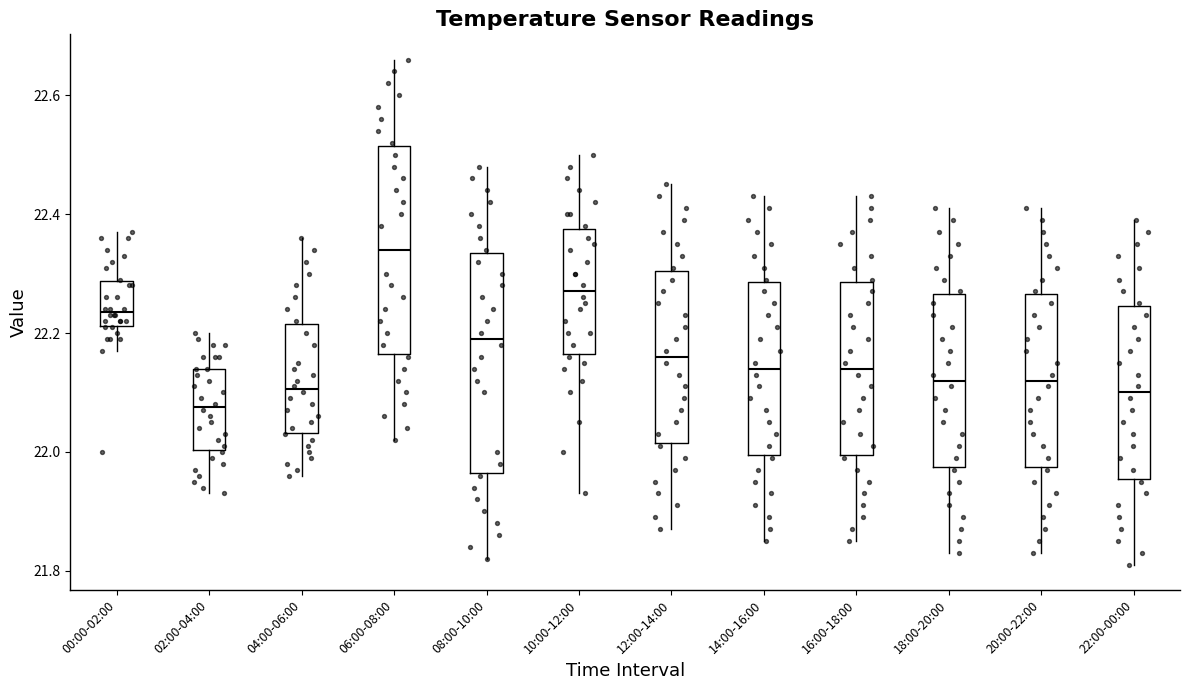

Where does the upper whisker of the box for 10:00-12:00 end on the y-axis? The values are not printed on the chart, so give them approximately, as read against the axis.

22.50